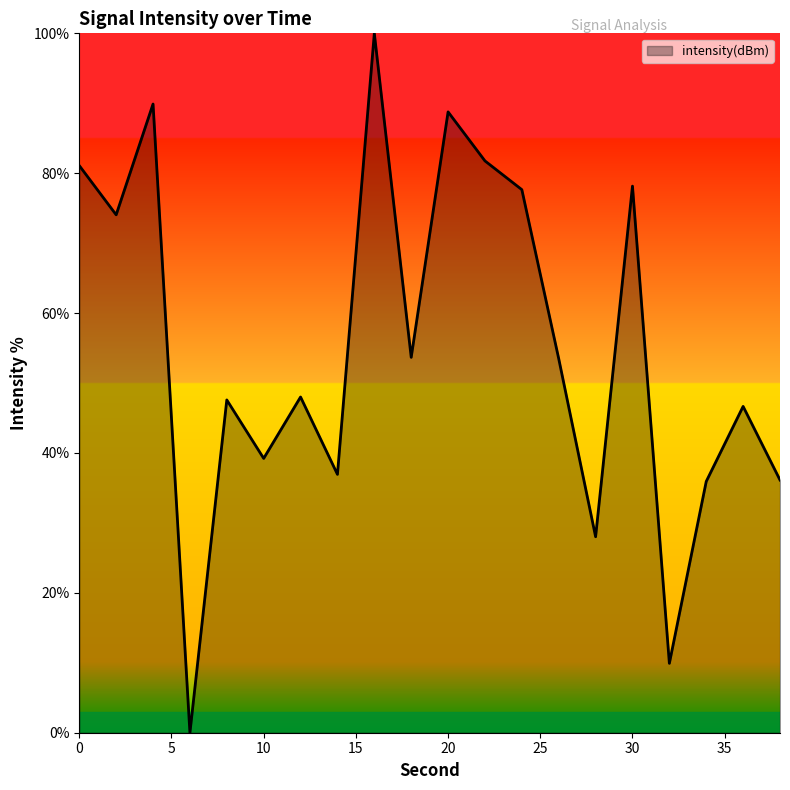

What is the greatest value displayed?

100.0